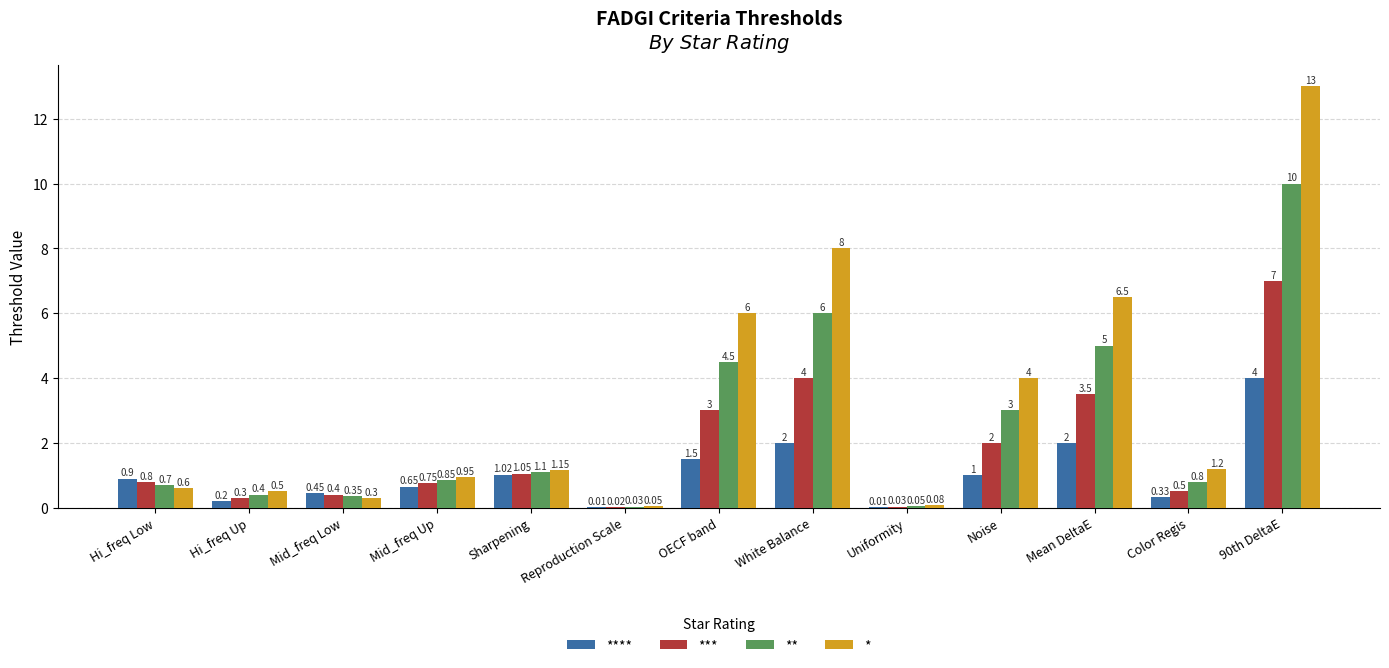

At which category is the sum across all series the highest?

90th DeltaE